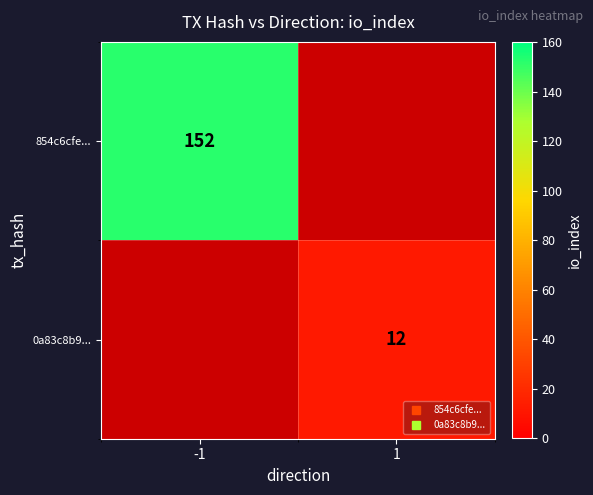

At how many categories does at least one series exceed 19?

1